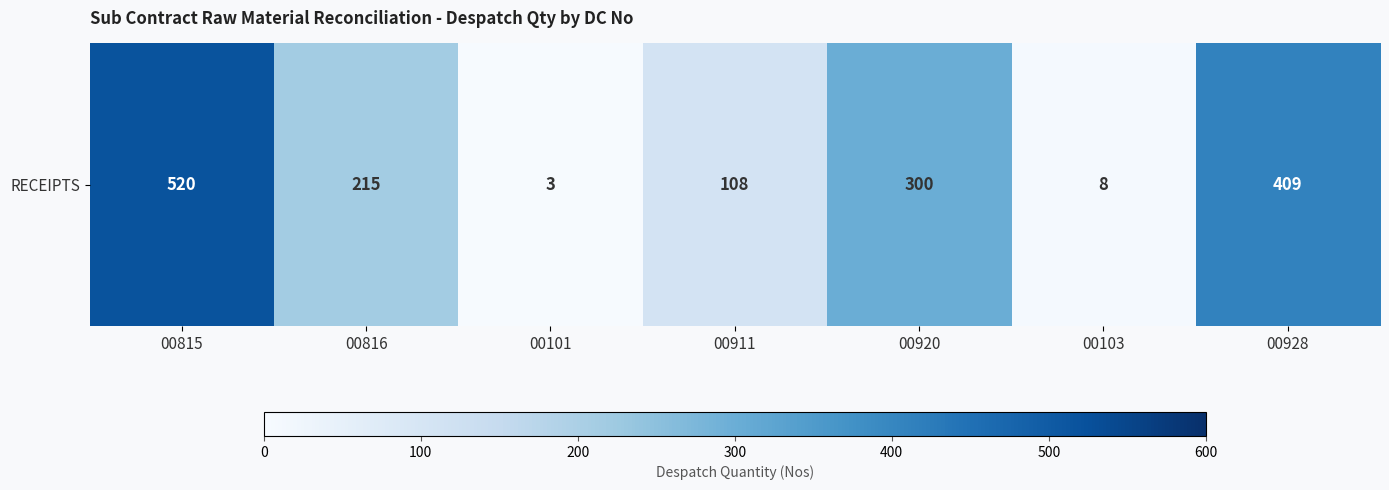

The value at 00816 is 215. True or false?

True